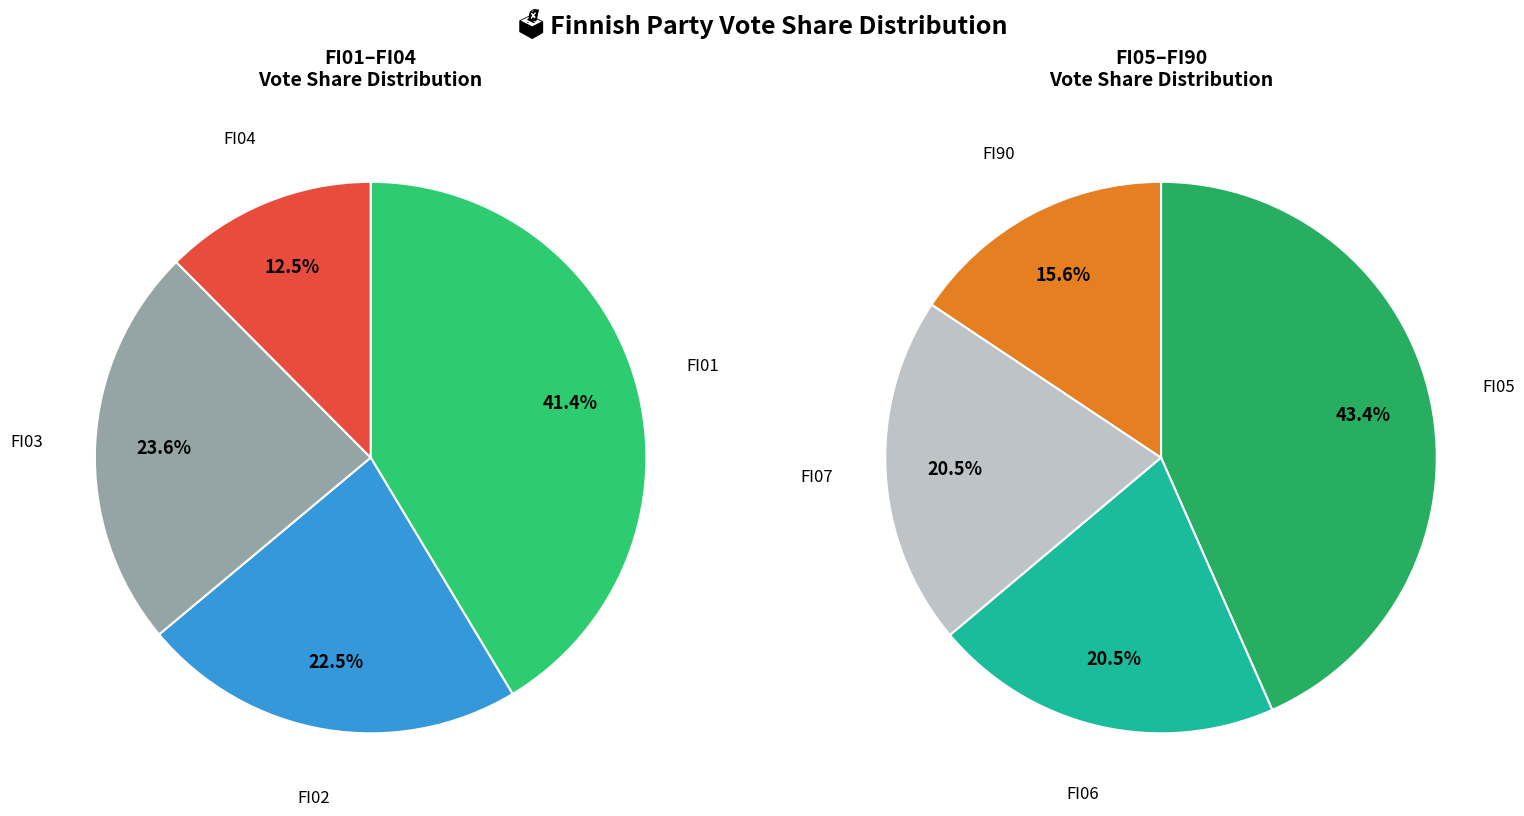

How many slices are in this pie chart?

8